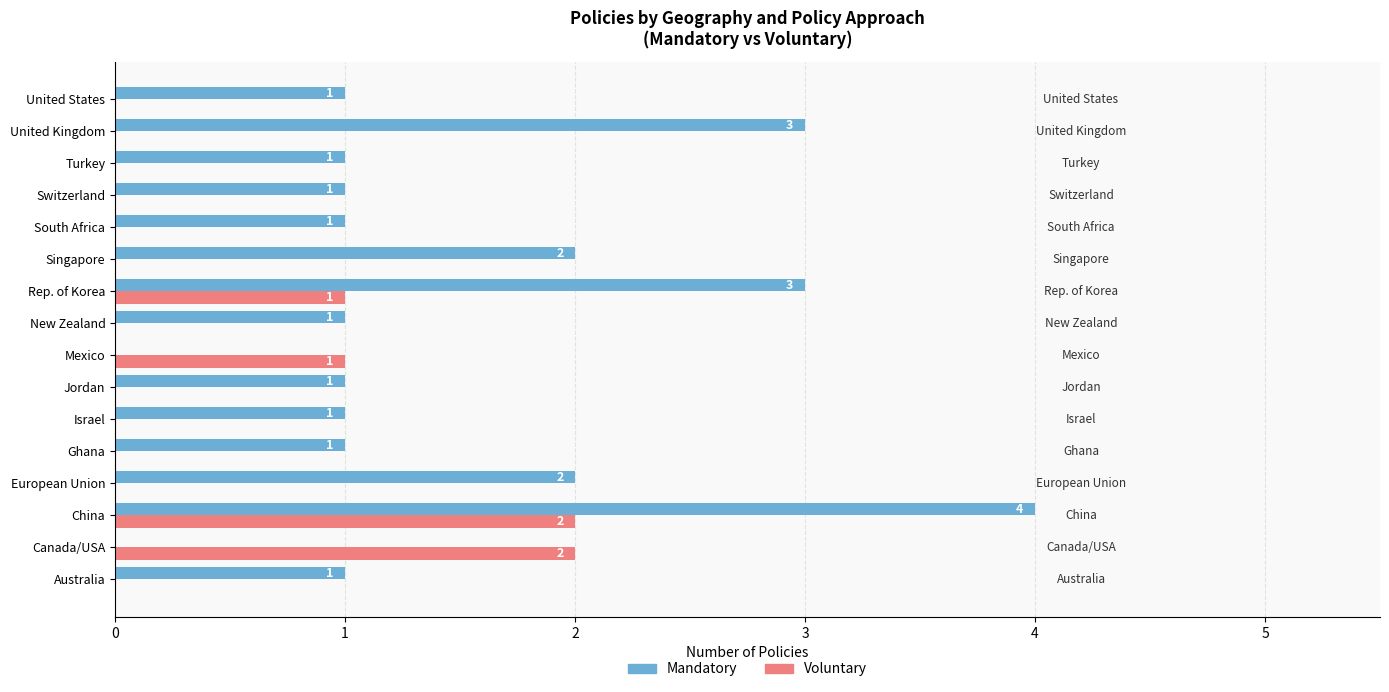

At which label does Mandatory reach its peak?

China